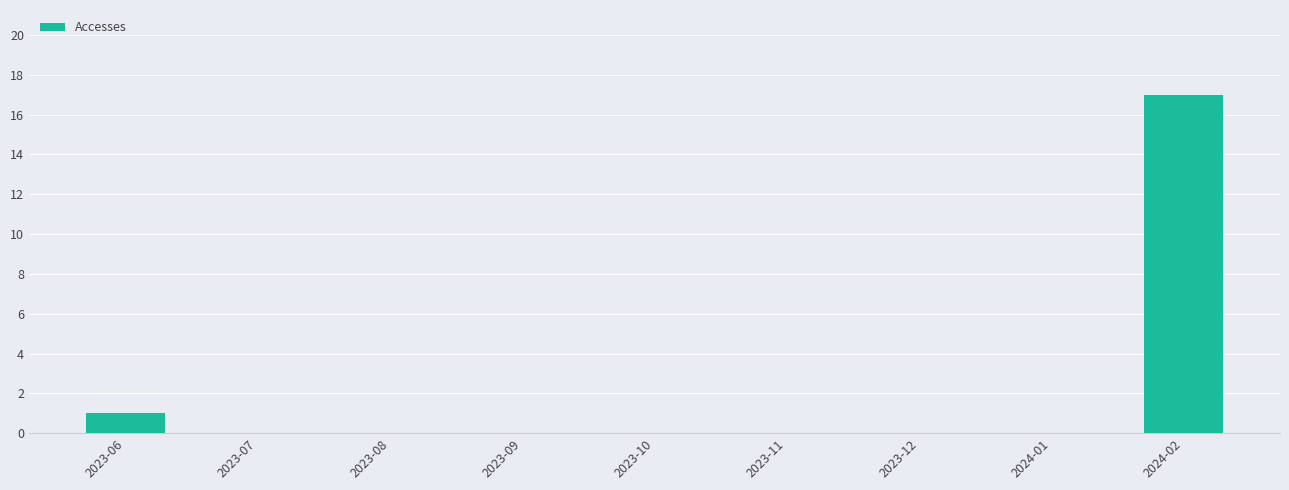

What is the greatest value displayed?

17